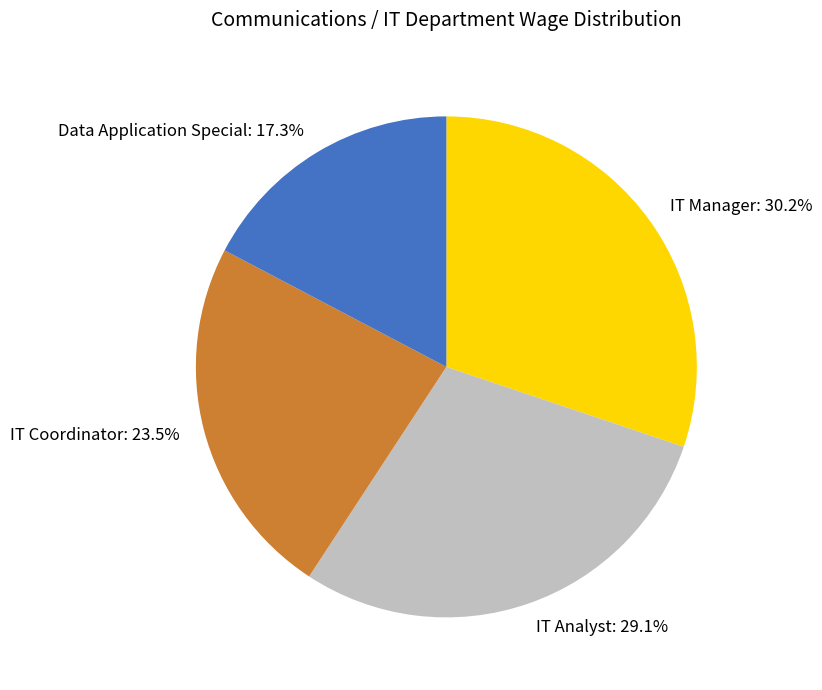

The IT Coordinator slice represents 17% of the pie. True or false?

False